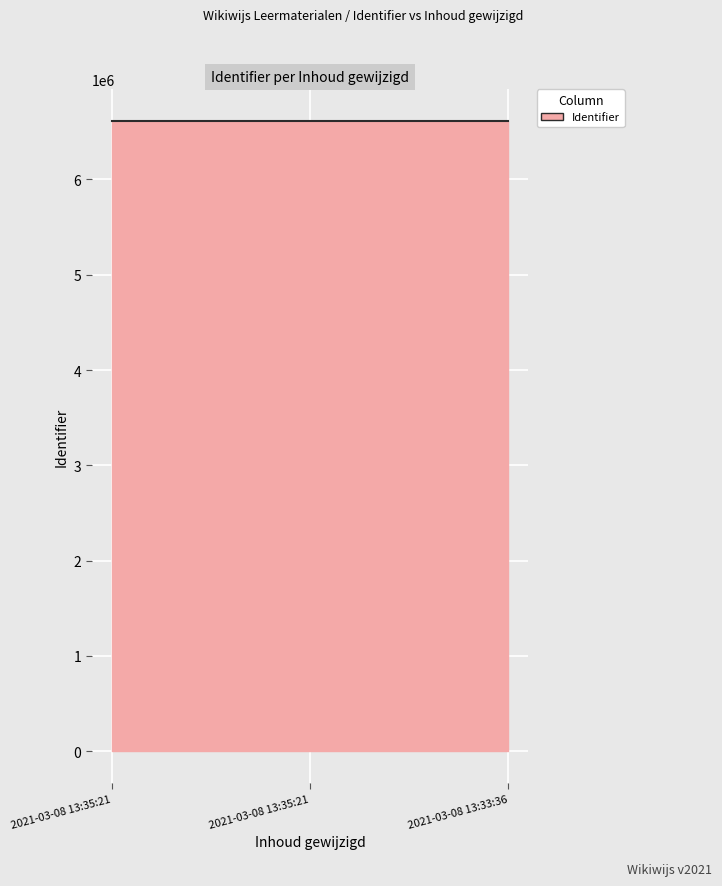

What is the minimum value shown in the chart?

6614783.7